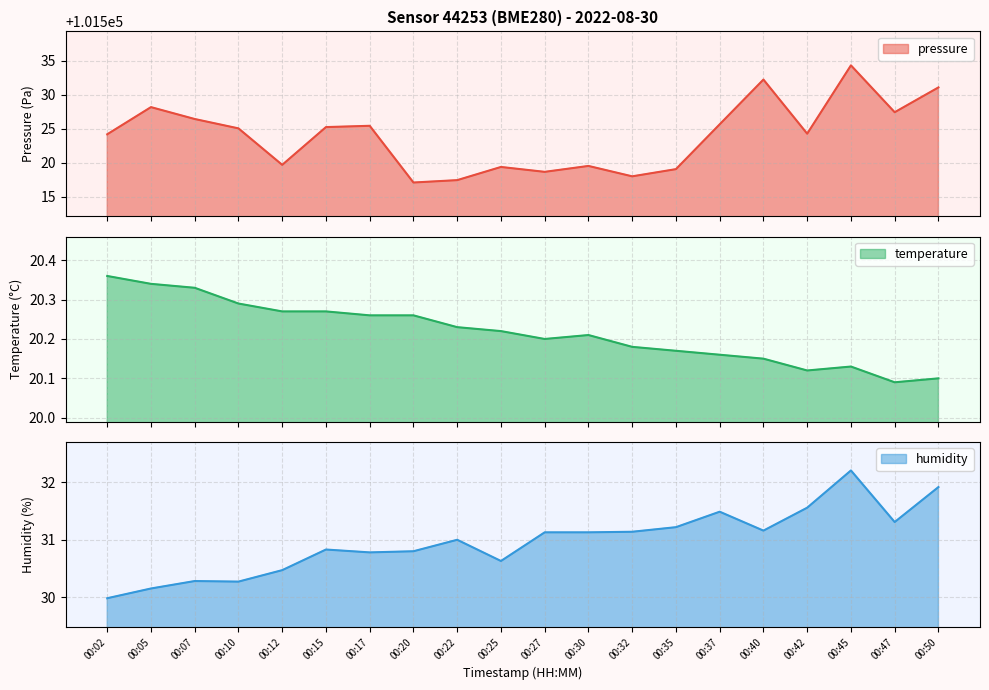

Count the number of categories in the chart.

20